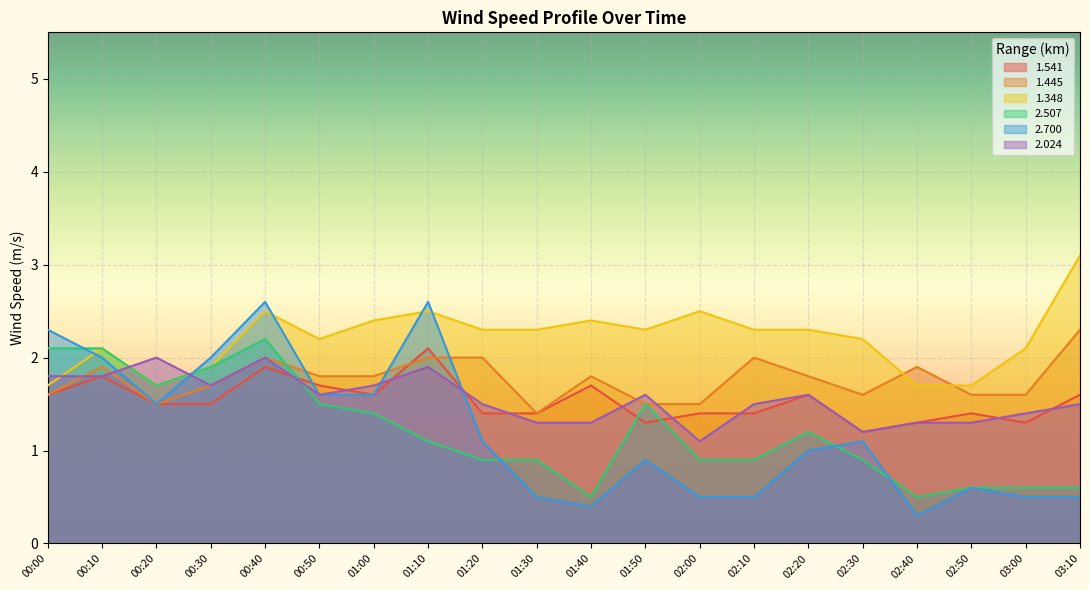

What is the difference between the 2.507 values at 03:00 and 00:00?

1.5